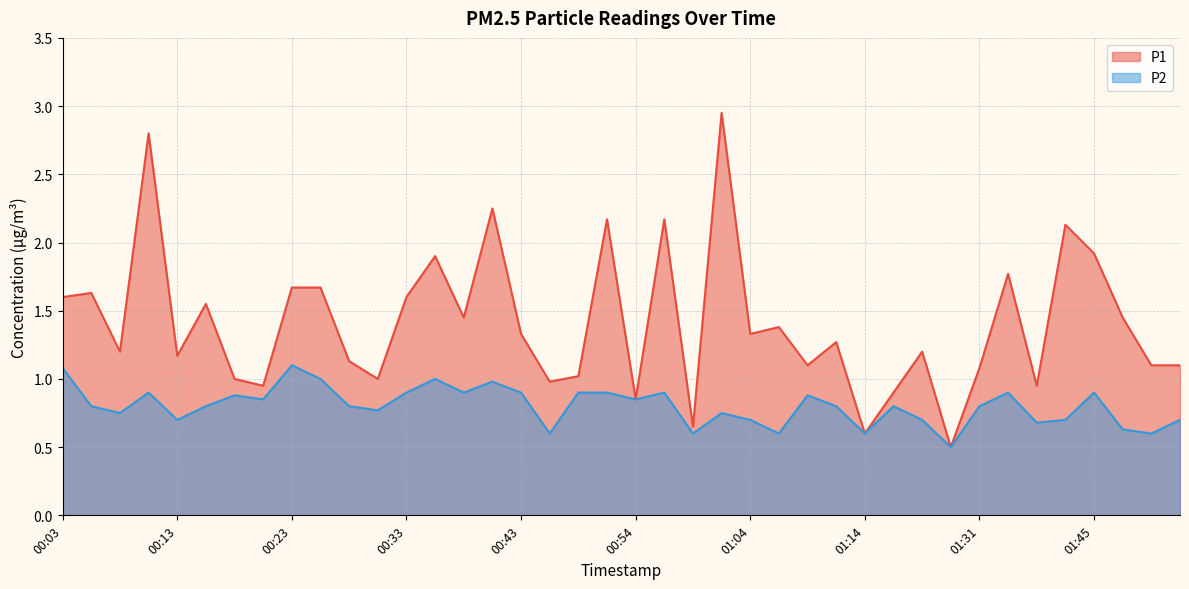

Which category has the lowest value in the P1 series?

01:28